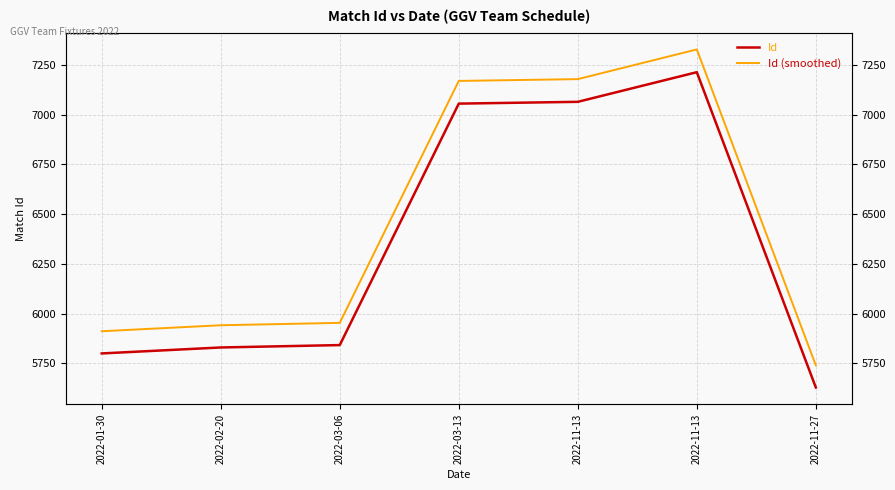

How many lines are shown in the chart?

2